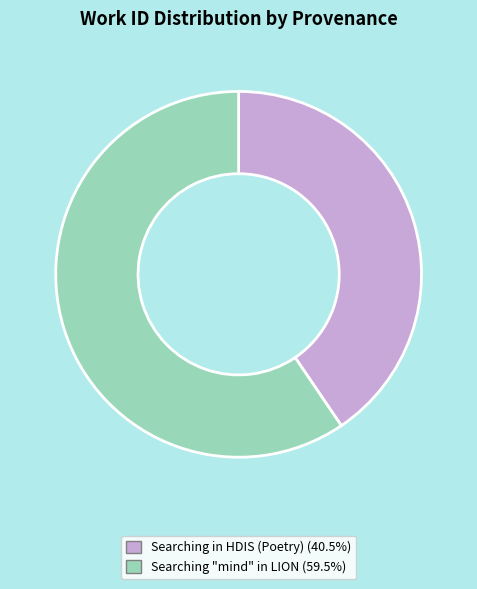

Do Searching "mind" in LION (59.5%) and Searching in HDIS (Poetry) (40.5%) together represent more than half of the pie?

Yes